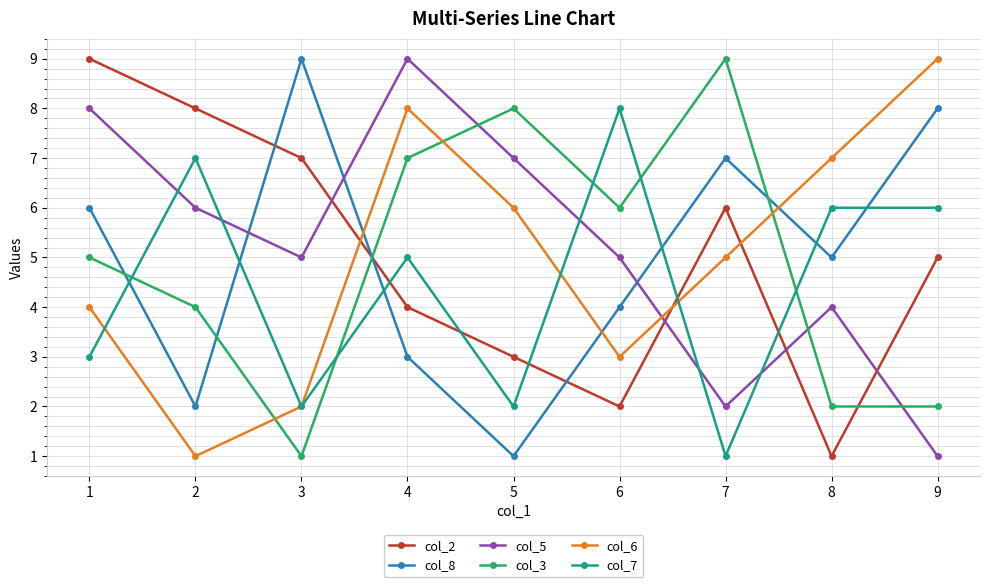

True or false: col_8 and col_5 intersect in this chart.

True